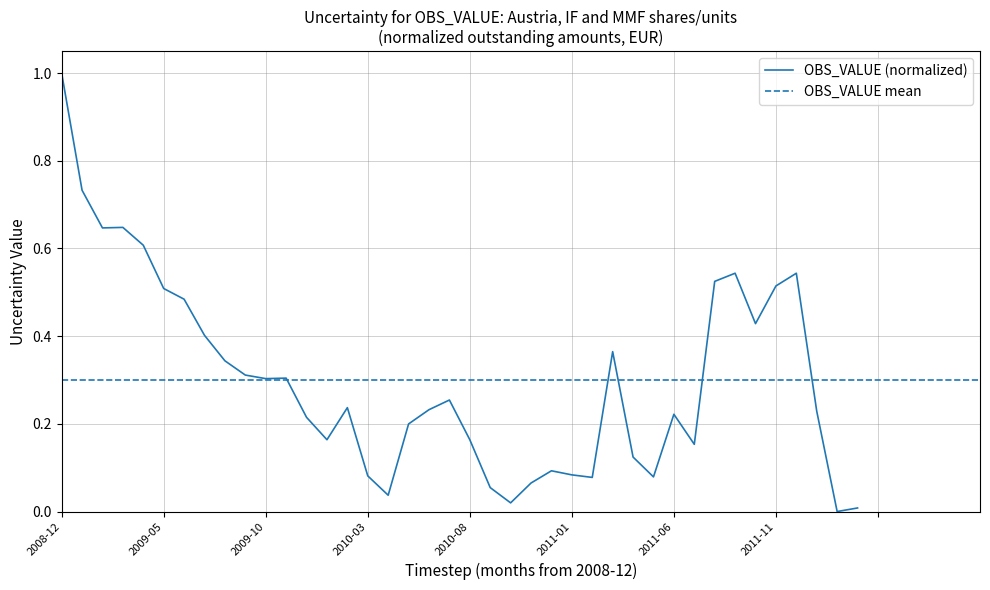

What is the label of the 26th point from the left?

2011-01